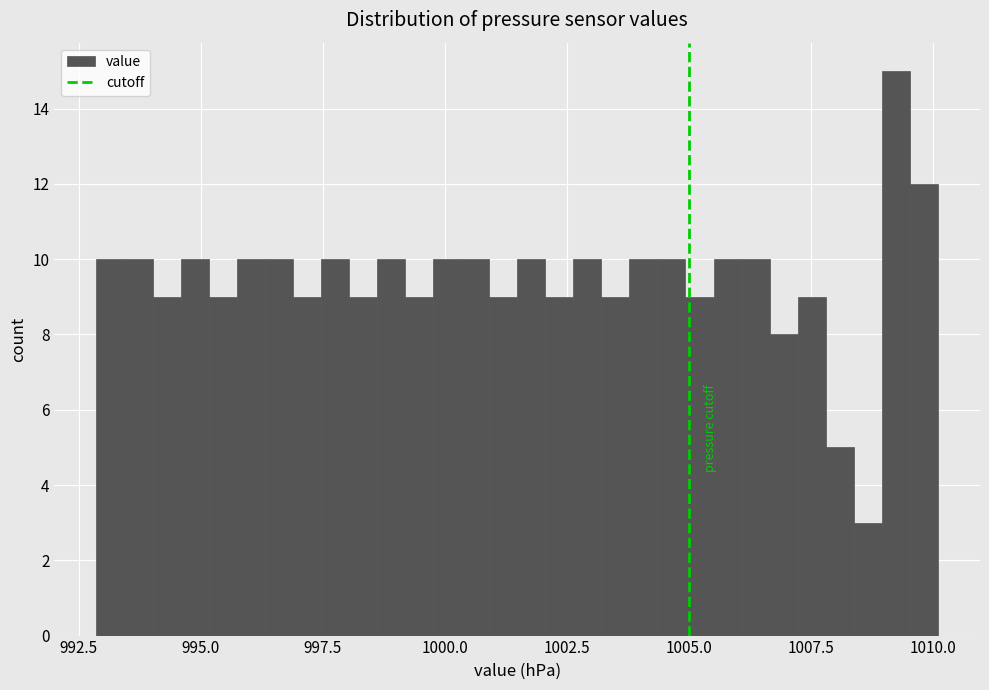

Read against the x-axis, roughly where is the centre of the tallest bar?

1009.0